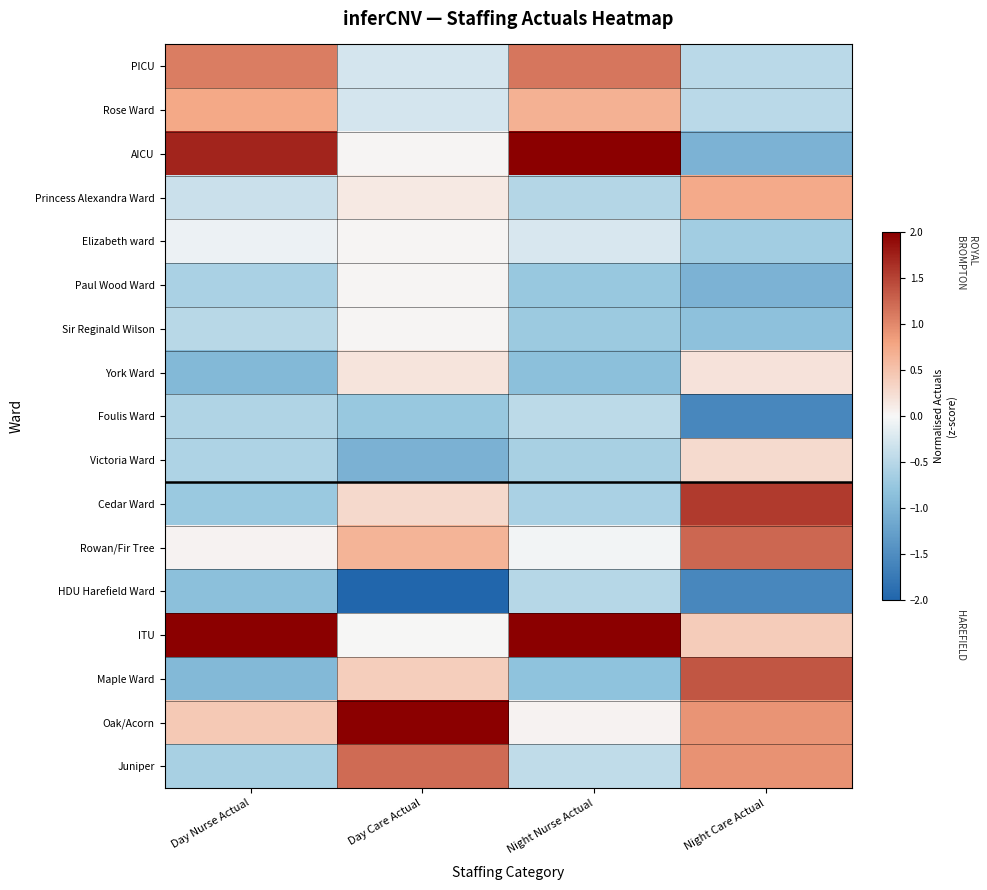

At Day Nurse Actual, list the series in order from smallest to largest.

York Ward, Maple Ward, HDU Harefield Ward, Cedar Ward, Juniper, Paul Wood Ward, Victoria Ward, Foulis Ward, Sir Reginald Wilson, Princess Alexandra Ward, Elizabeth ward, Rowan/Fir Tree, Oak/Acorn, Rose Ward, PICU, AICU, ITU